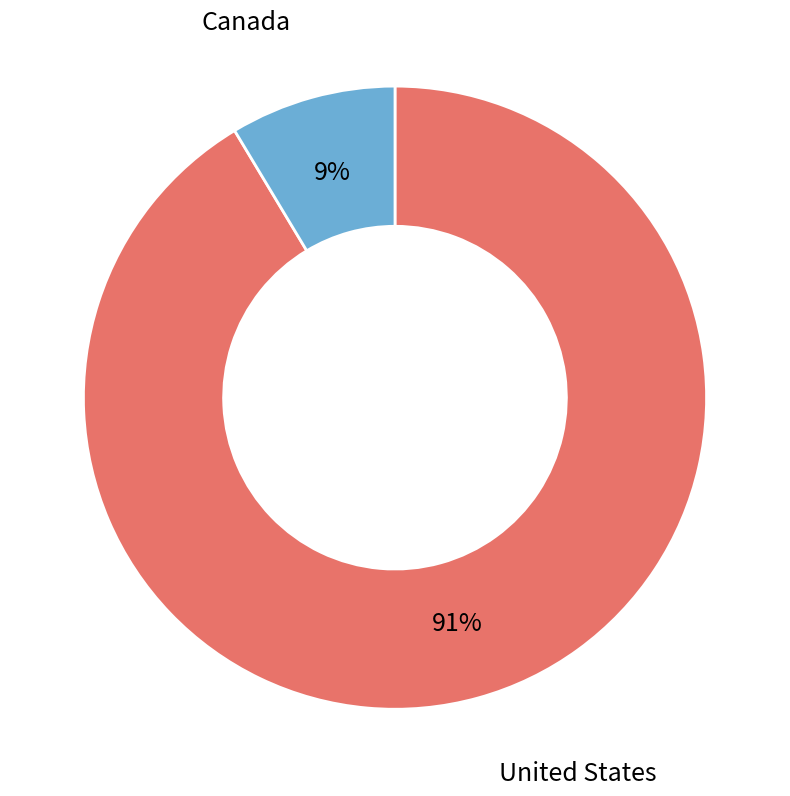

Which category has the biggest portion of the pie?

United States